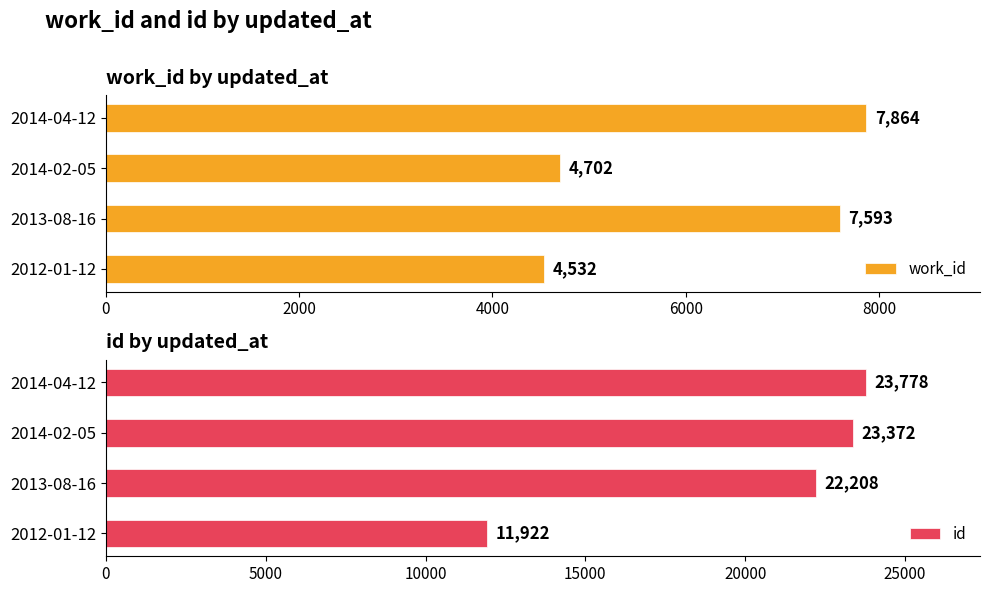

At which label is work_id closest to 6198?

2013-08-16